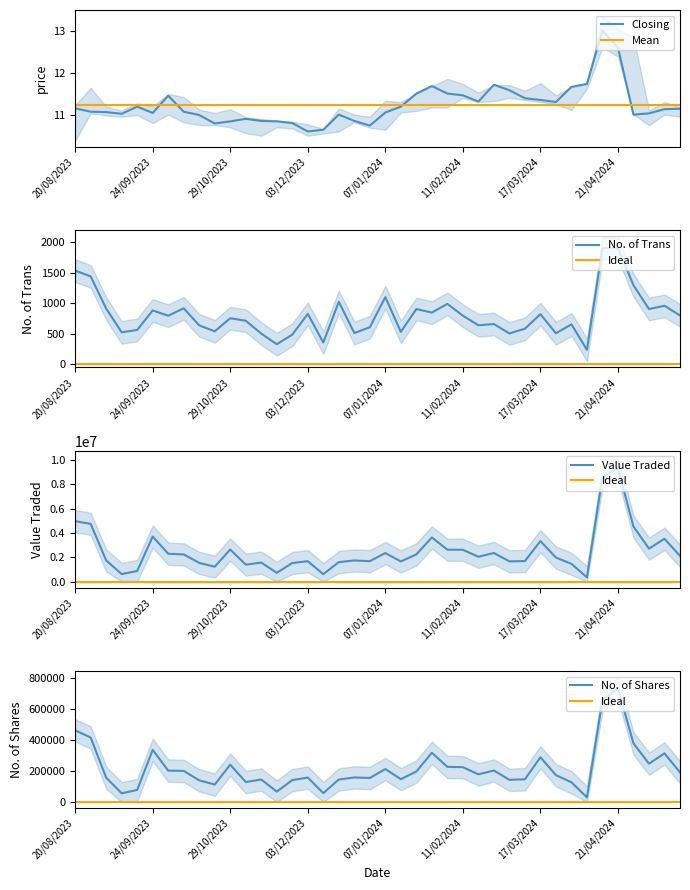

At how many categories does at least one series exceed 1649017?

28